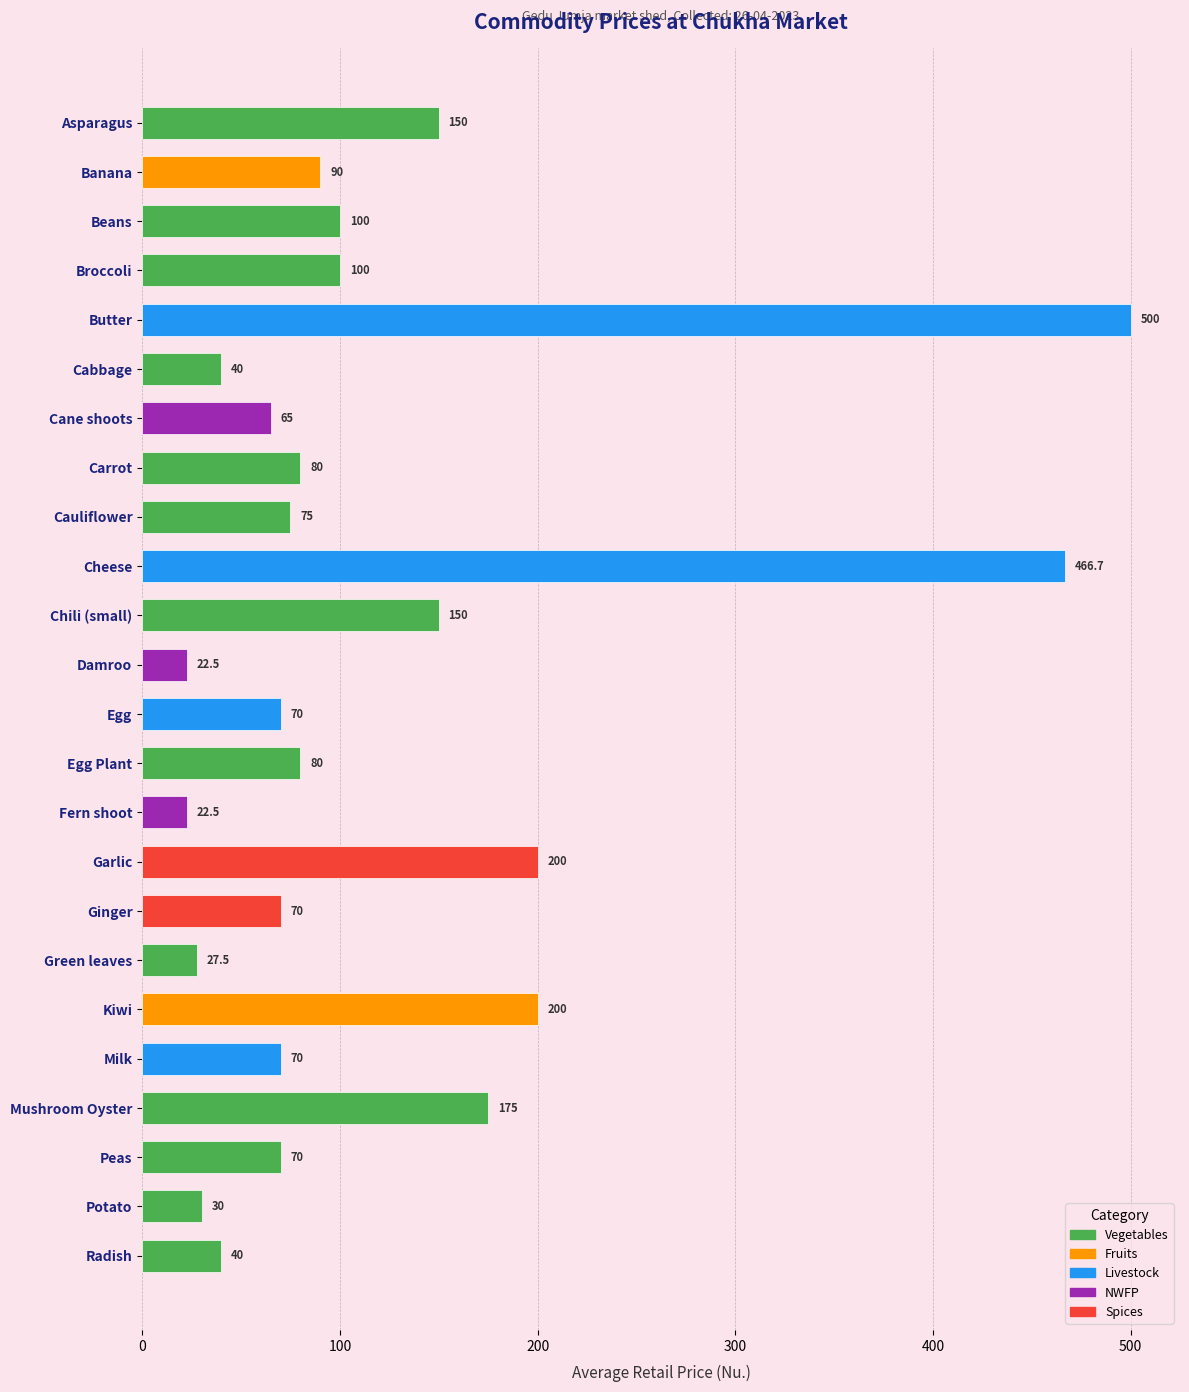

Read the value at Garlic.

200.0